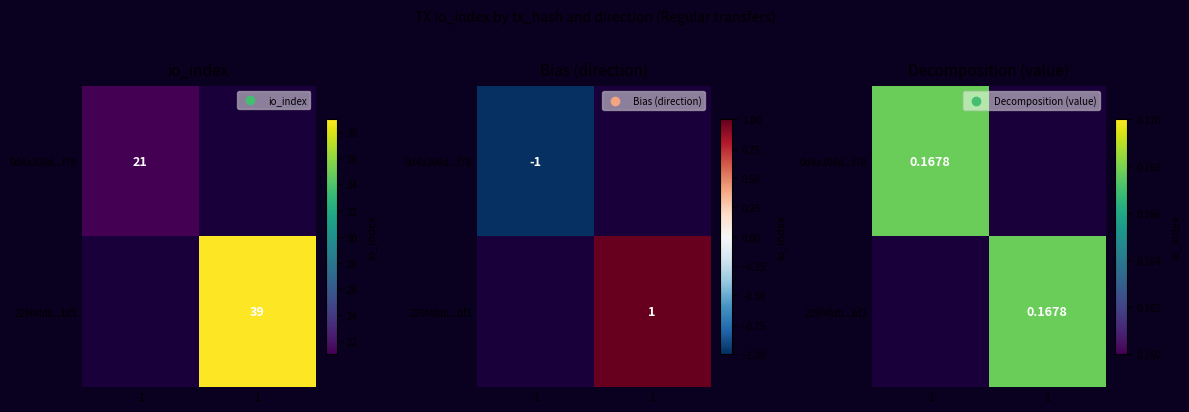

What is the total value across all series at io_index?

60